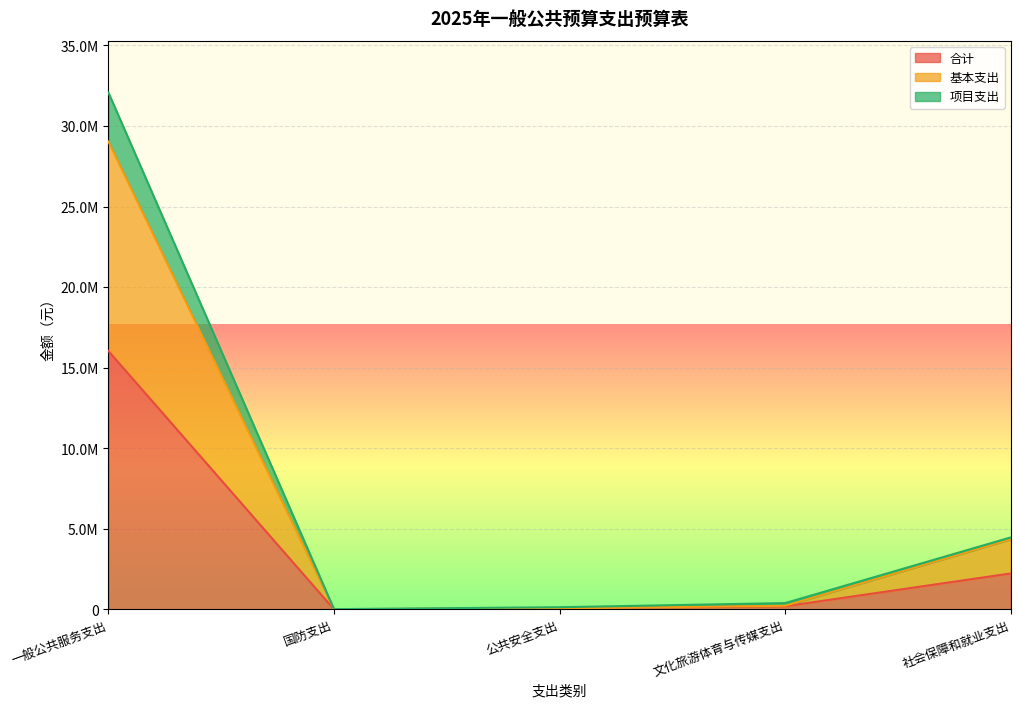

What position from the left is 国防支出?

2